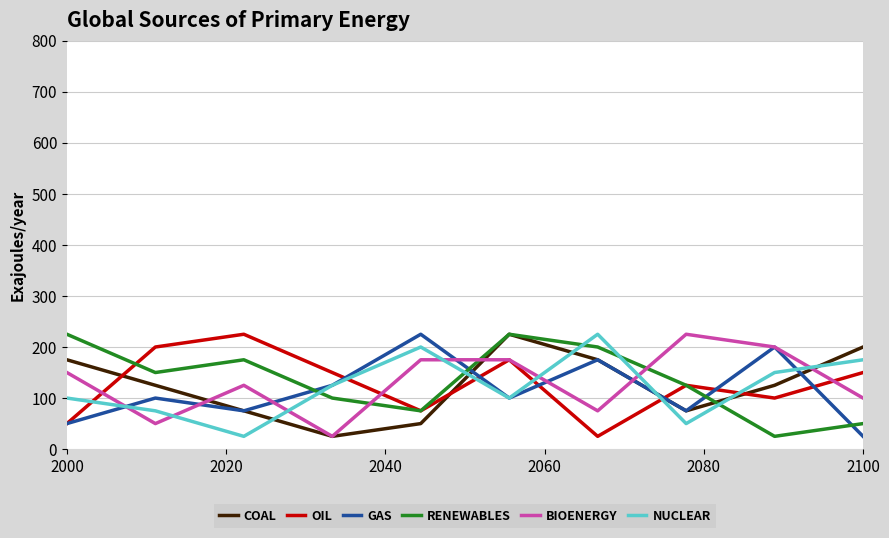

What is the greatest value displayed?

225